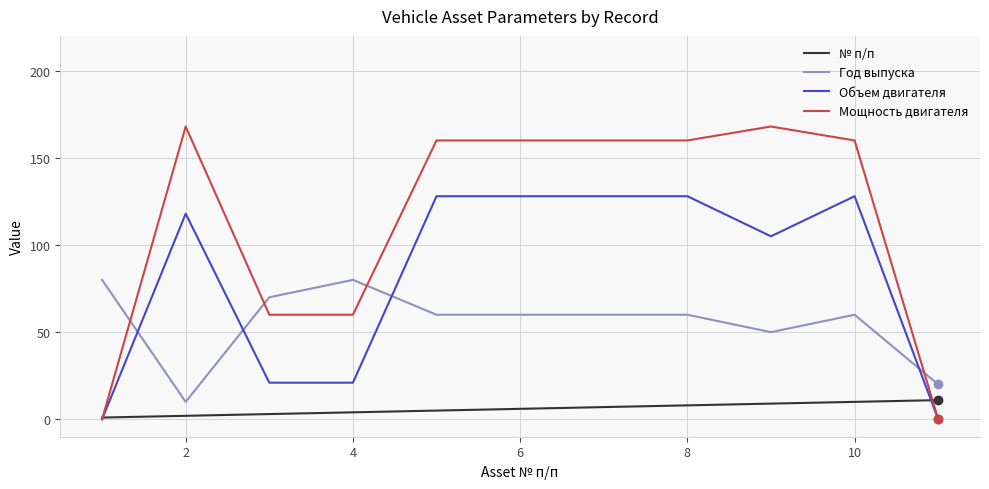

What is the sum of all Год выпуска values?

610